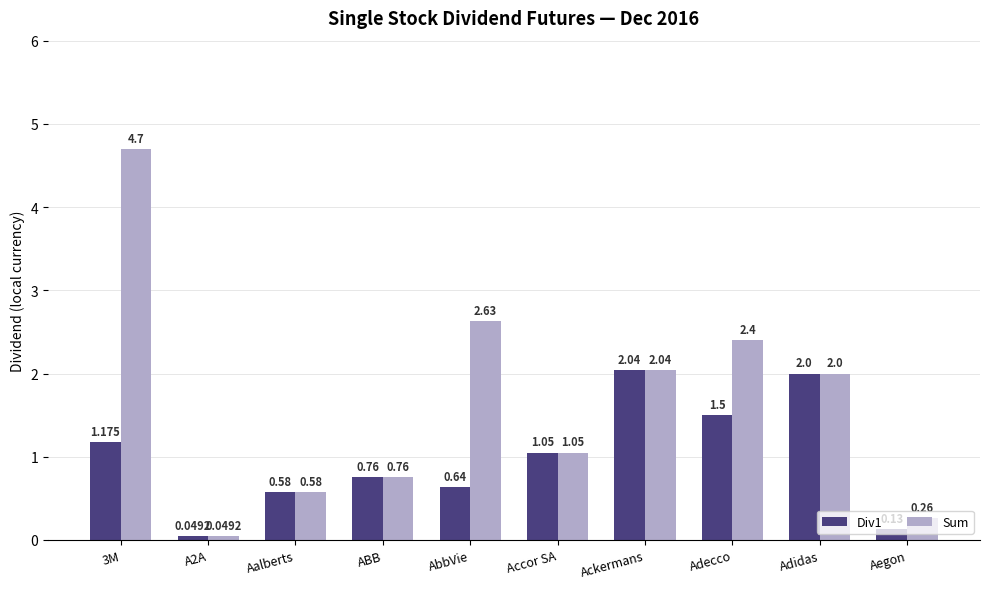

Which series has the widest spread of values?

Sum